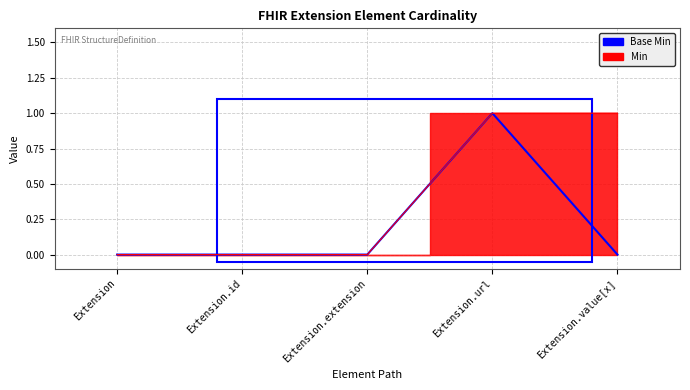

List the series in order of their peak value, lowest first.

Base Min, Min